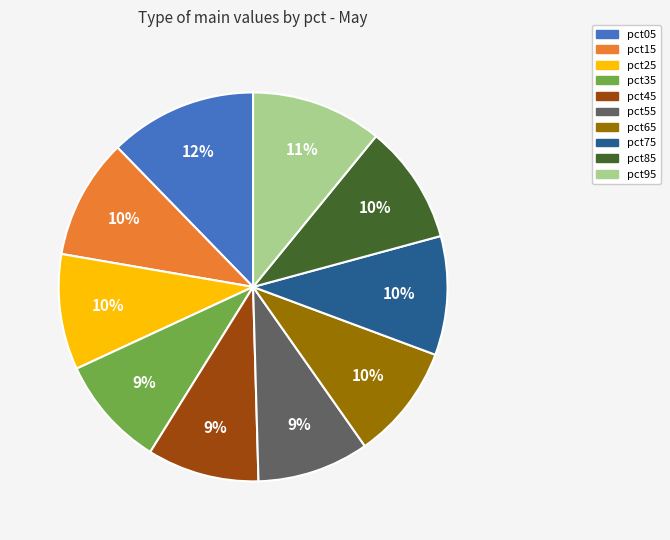

What percentage is the pct05 slice, to the nearest percent?

12%